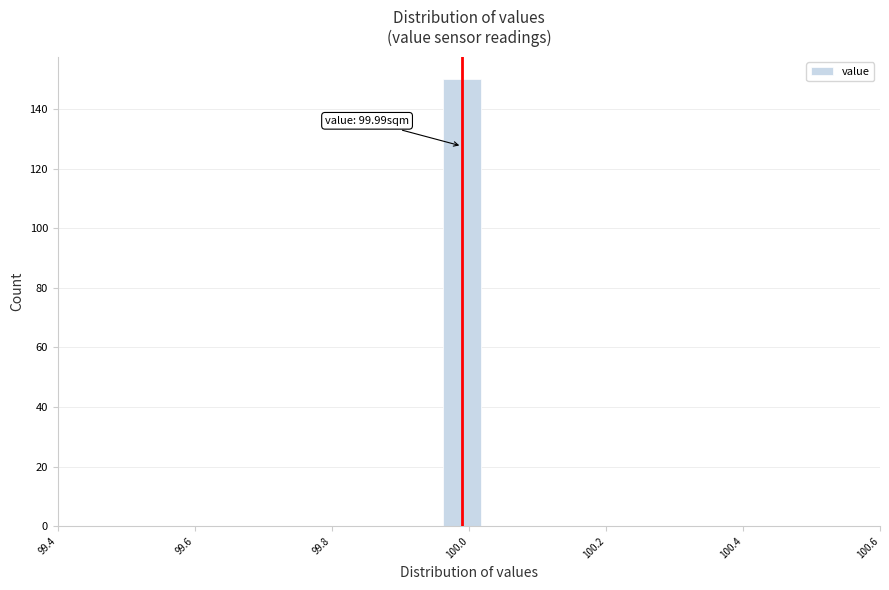

Read against the x-axis, roughly where is the centre of the tallest bar?

100.00